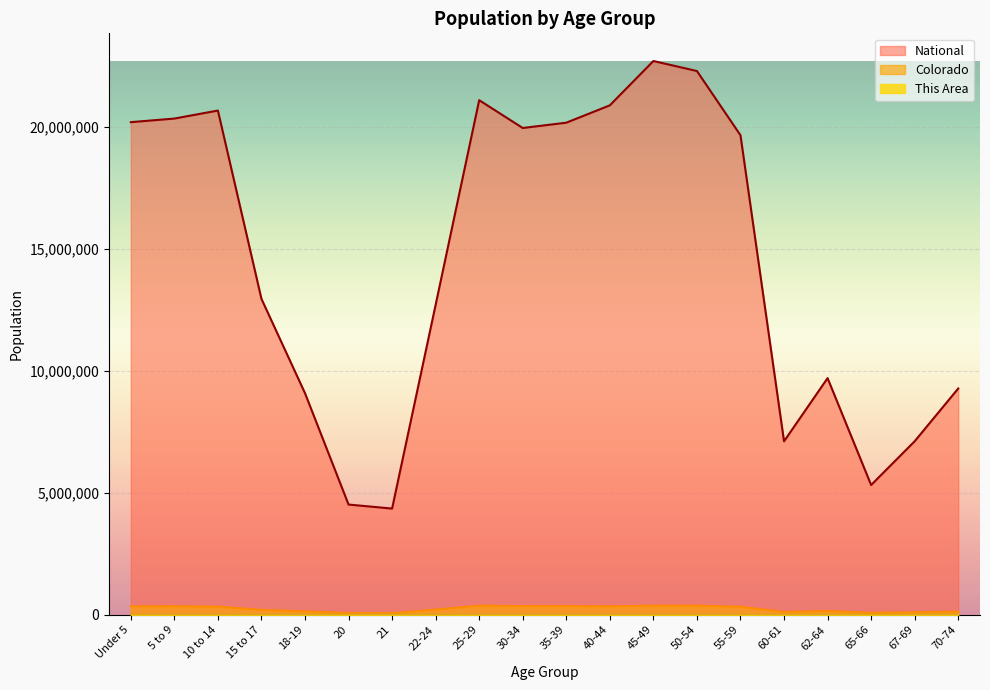

Reading left to right, what are all the values shown in this chart?

This Area: Under 5=1228	5 to 9=1513	10 to 14=1154	15 to 17=551	18-19=229	20=84	21=86	22-24=227	25-29=520	30-34=1012	35-39=1409	40-44=1482	45-49=1271	50-54=1114	55-59=969	60-61=362	62-64=499	65-66=294	67-69=414	70-74=428
Colorado: Under 5=343960	5 to 9=348603	10 to 14=332654	15 to 17=200392	18-19=139083	20=69437	21=67385	22-24=211793	25-29=372459	30-34=353819	35-39=353605	40-44=346039	45-49=371635	50-54=371063	55-59=328364	60-61=115654	62-64=153626	65-66=80153	67-69=102339	70-74=127468
National: Under 5=20201362	5 to 9=20348657	10 to 14=20677194	15 to 17=12954254	18-19=9086089	20=4519129	21=4354294	22-24=12712576	25-29=21101849	30-34=19962099	35-39=20179642	40-44=20890964	45-49=22708591	50-54=22298125	55-59=19664805	60-61=7113727	62-64=9704197	65-66=5319902	67-69=7115361	70-74=9278166